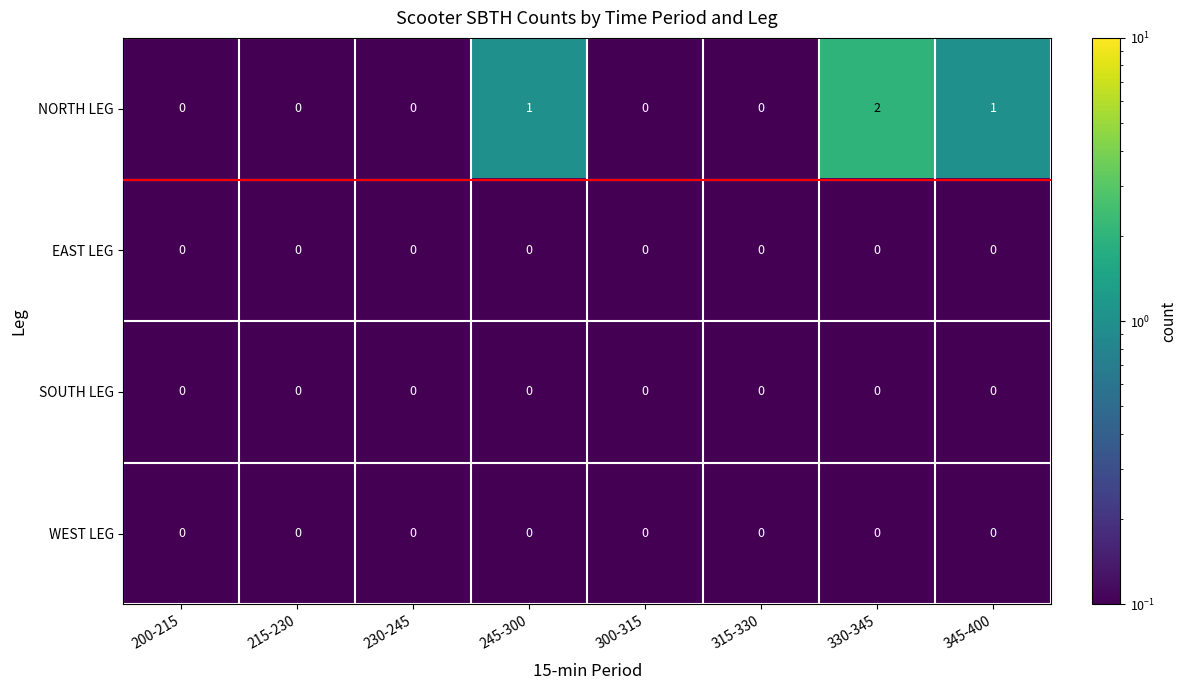

Which series changed the most between 200-215 and 330-345?

NORTH LEG